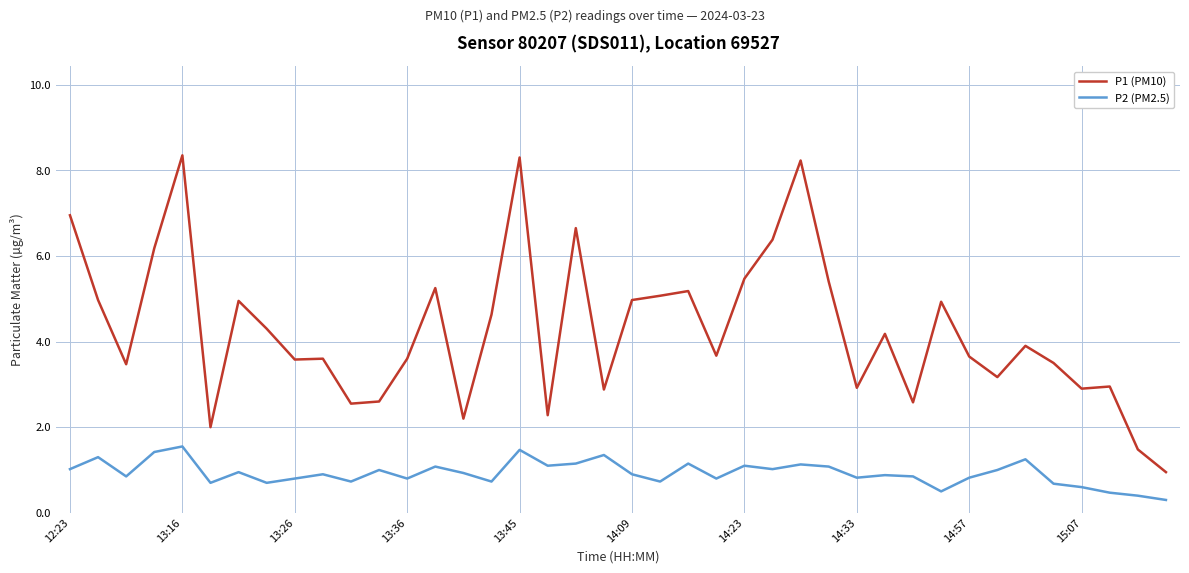

Which series has the largest range (max minus min)?

P1 (PM10)